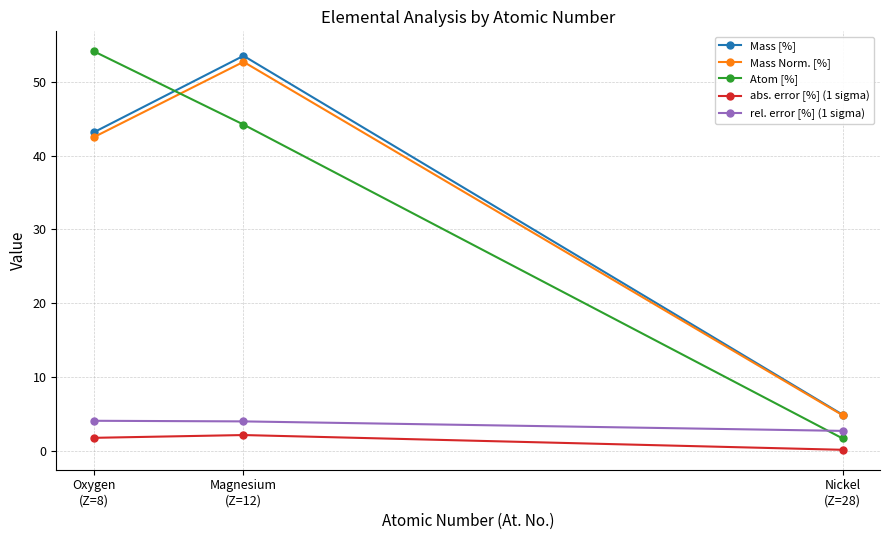

Which category has the highest value across all series?

Oxygen
(Z=8)